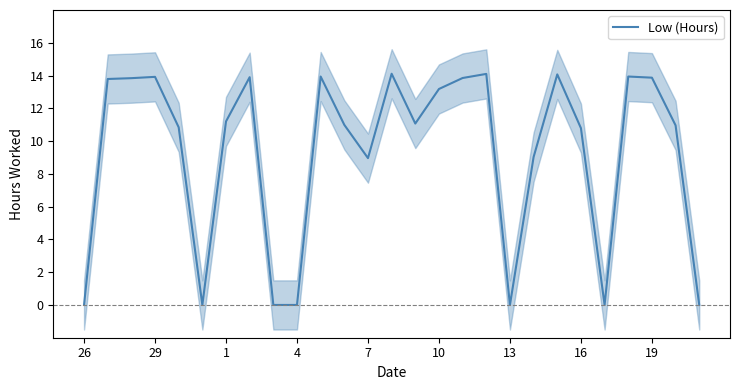

The value of Low (Hours) at 7 is 9.0. True or false?

True